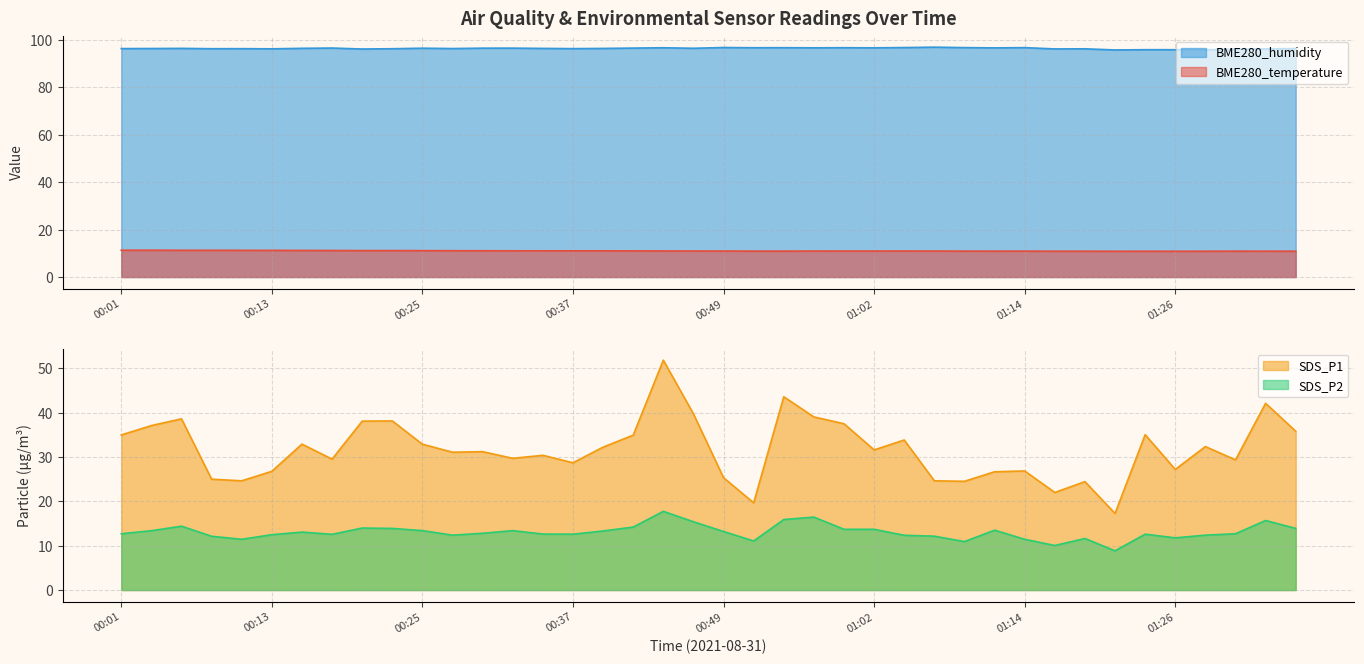

Reading left to right, transcribe all the data shown in this chart.

BME280_temperature: 00:01=11.3	00:03=11.3	00:06=11.3	00:08=11.3	00:11=11.3	00:13=11.2	00:16=11.2	00:18=11.2	00:20=11.2	00:23=11.2	00:25=11.1	00:28=11.1	00:30=11.1	00:33=11.1	00:35=11.1	00:37=11.1	00:40=11.1	00:42=11.0	00:45=11.0	00:47=11.0	00:49=11.0	00:52=10.9	00:54=10.9	00:57=11.0	00:59=11.0	01:02=11.0	01:04=11.0	01:06=11.0	01:09=10.9	01:11=10.9	01:14=10.9	01:16=10.9	01:19=10.9	01:21=10.9	01:24=10.9	01:26=10.9	01:29=10.9	01:31=10.9	01:33=10.9	01:36=10.9
BME280_humidity: 00:01=96.3	00:03=96.3	00:06=96.4	00:08=96.2	00:11=96.2	00:13=96.2	00:16=96.4	00:18=96.5	00:20=96.1	00:23=96.2	00:25=96.4	00:28=96.3	00:30=96.5	00:33=96.5	00:35=96.3	00:37=96.2	00:40=96.3	00:42=96.5	00:45=96.6	00:47=96.4	00:49=96.7	00:52=96.6	00:54=96.7	00:57=96.6	00:59=96.6	01:02=96.6	01:04=96.7	01:06=96.9	01:09=96.7	01:11=96.6	01:14=96.7	01:16=96.1	01:19=96.2	01:21=95.7	01:24=95.8	01:26=95.8	01:29=95.8	01:31=96.0	01:33=96.1	01:36=96.3
SDS_P1: 00:01=35.0	00:03=37.1	00:06=38.6	00:08=25.0	00:11=24.6	00:13=26.8	00:16=32.9	00:18=29.5	00:20=38.1	00:23=38.1	00:25=32.9	00:28=31.1	00:30=31.2	00:33=29.7	00:35=30.4	00:37=28.7	00:40=32.2	00:42=34.9	00:45=51.8	00:47=39.7	00:49=25.3	00:52=19.7	00:54=43.6	00:57=39.0	00:59=37.5	01:02=31.6	01:04=33.8	01:06=24.6	01:09=24.5	01:11=26.7	01:14=26.9	01:16=22.0	01:19=24.4	01:21=17.3	01:24=35.0	01:26=27.2	01:29=32.4	01:31=29.4	01:33=42.1	01:36=35.8
SDS_P2: 00:01=12.7	00:03=13.4	00:06=14.4	00:08=12.1	00:11=11.4	00:13=12.5	00:16=13.1	00:18=12.6	00:20=14.0	00:23=13.9	00:25=13.4	00:28=12.4	00:30=12.8	00:33=13.4	00:35=12.6	00:37=12.6	00:40=13.3	00:42=14.2	00:45=17.8	00:47=15.4	00:49=13.2	00:52=11.1	00:54=15.9	00:57=16.4	00:59=13.7	01:02=13.7	01:04=12.3	01:06=12.2	01:09=10.9	01:11=13.5	01:14=11.4	01:16=10.1	01:19=11.6	01:21=8.8	01:24=12.6	01:26=11.8	01:29=12.4	01:31=12.7	01:33=15.7	01:36=13.9